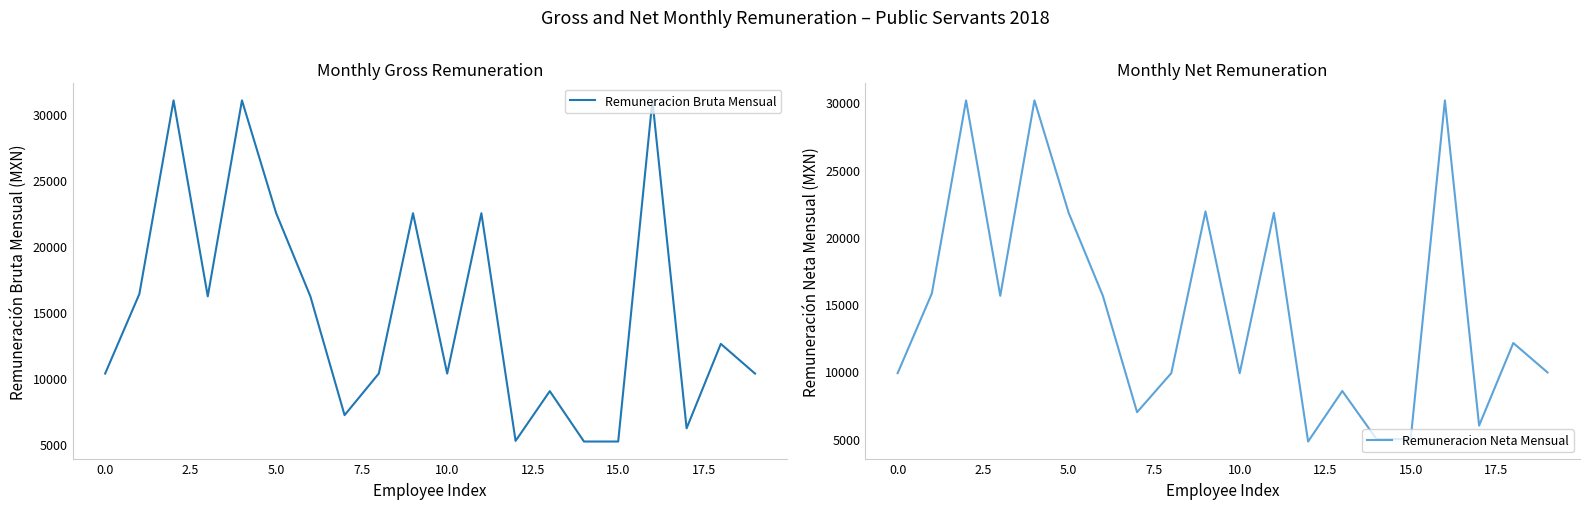

At 18, list the series in order from largest to smallest.

Remuneracion Bruta Mensual, Remuneracion Neta Mensual